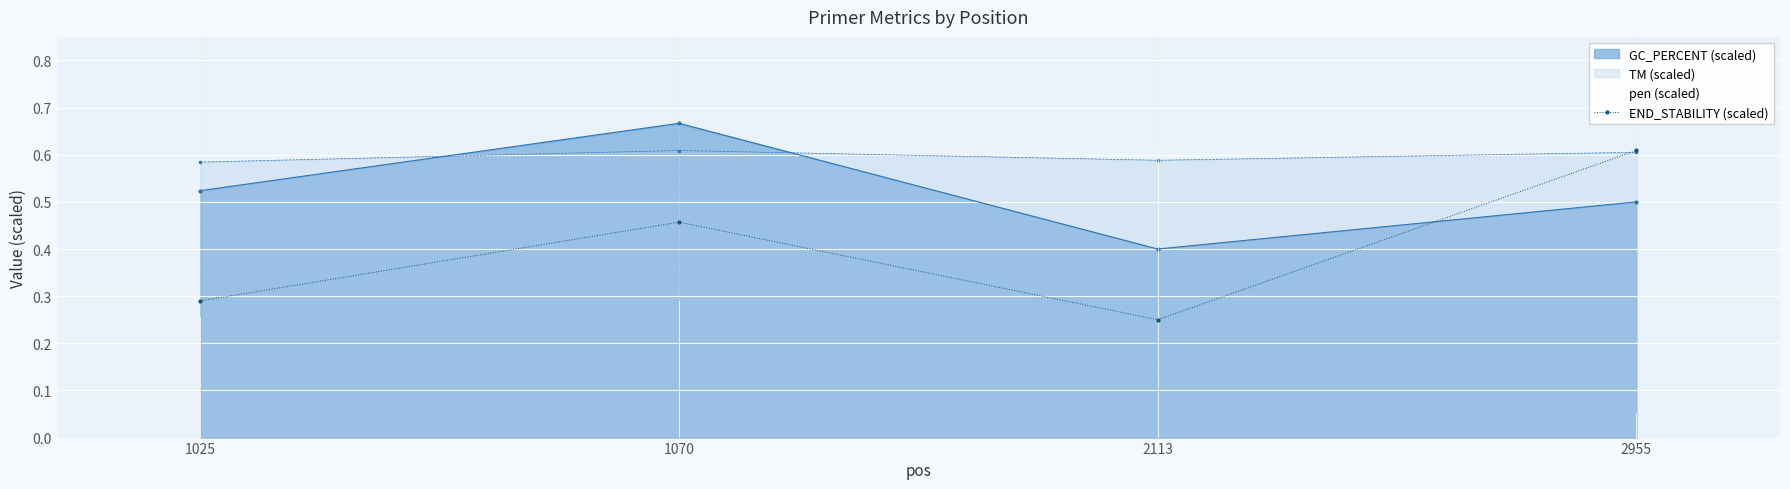

In TM (scaled), how many points are higher than both neighbors (excluding endpoints)?

1